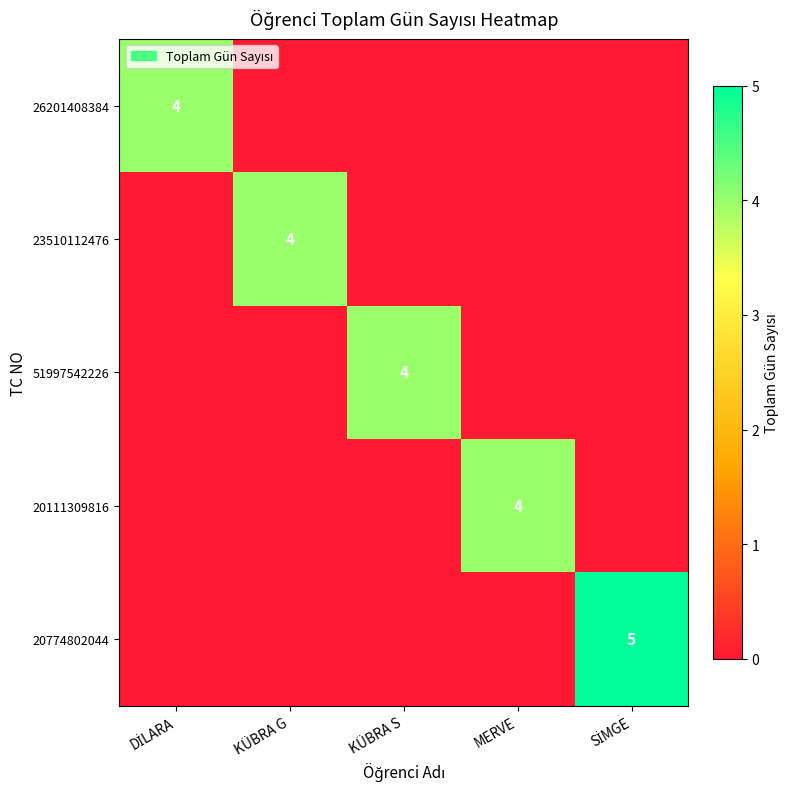

How many values in the 51997542226 series exceed 0?

1